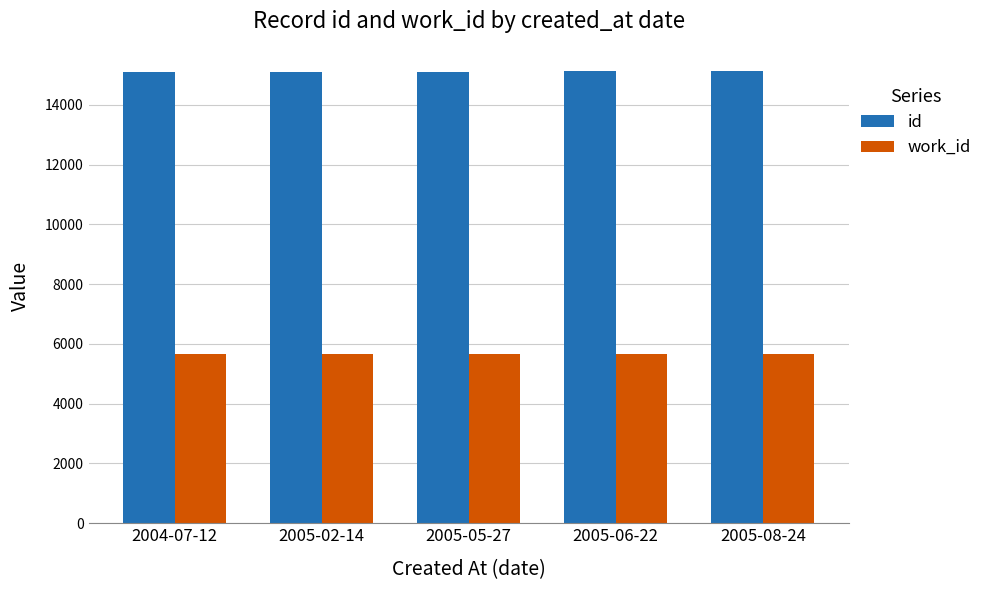

What is the sum of the work_id values at 2005-05-27 and 2004-07-12?

11316